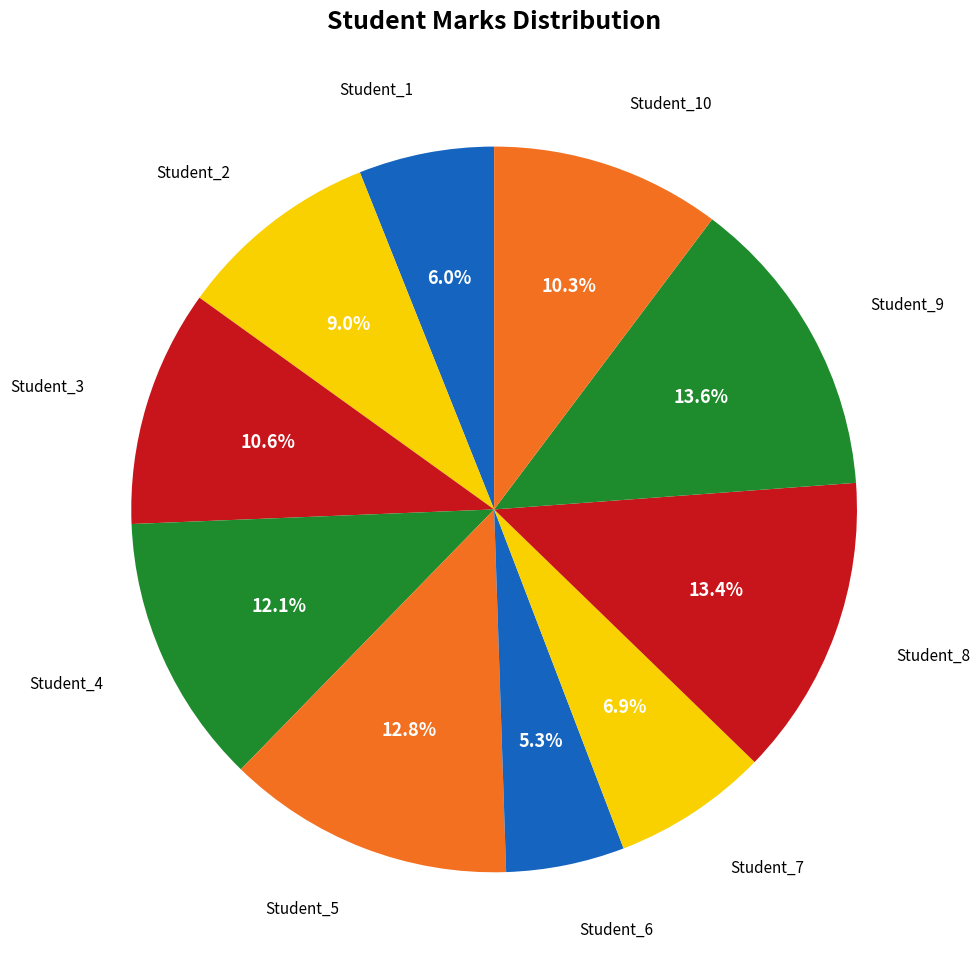

To the nearest percent, what is the difference between the largest and smallest slice percentages?

8%